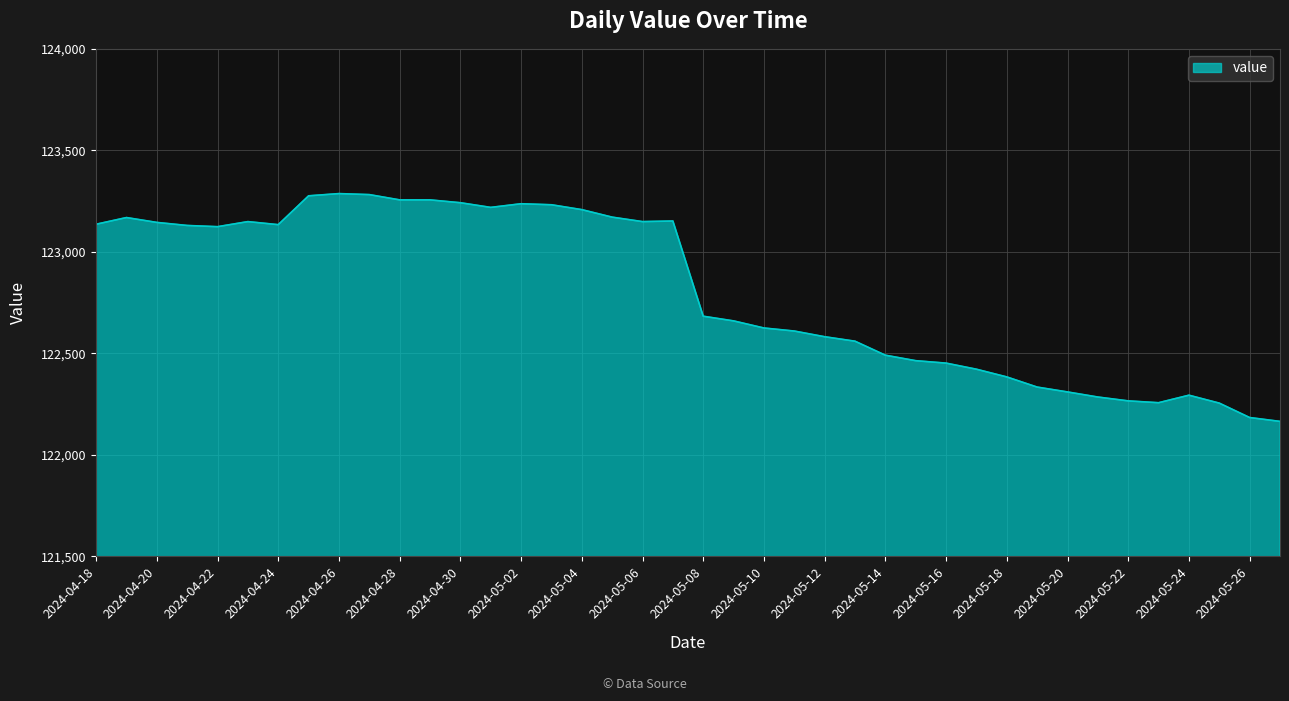

How many lines are shown in the chart?

1